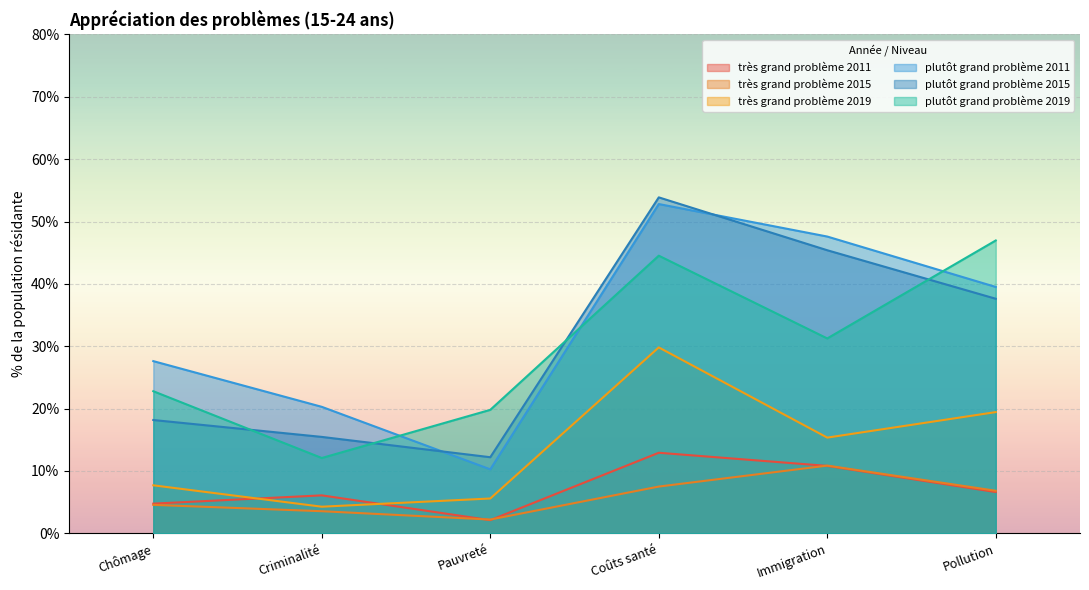

What is the difference between the plutôt grand problème 2019 values at Criminalité and Coûts santé?

32.4